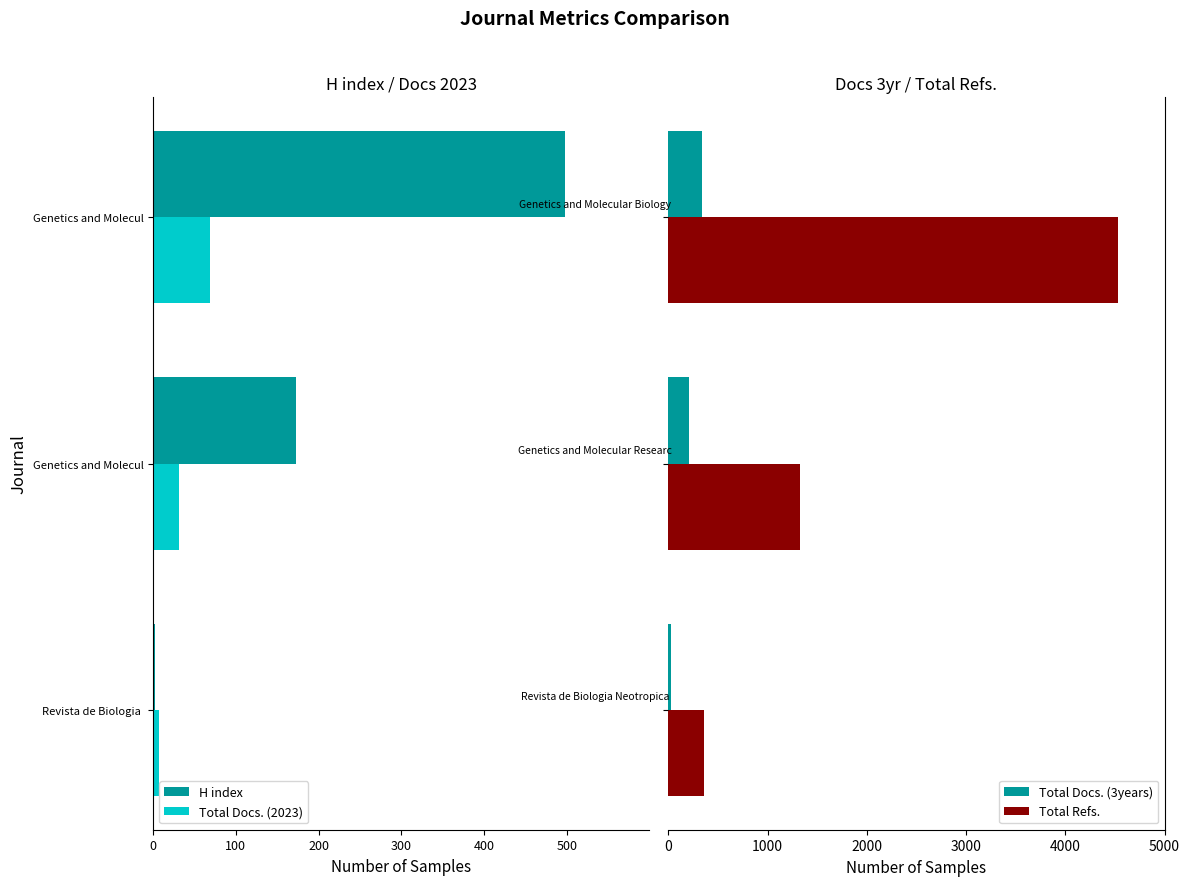

How many bars are there in each group?

4